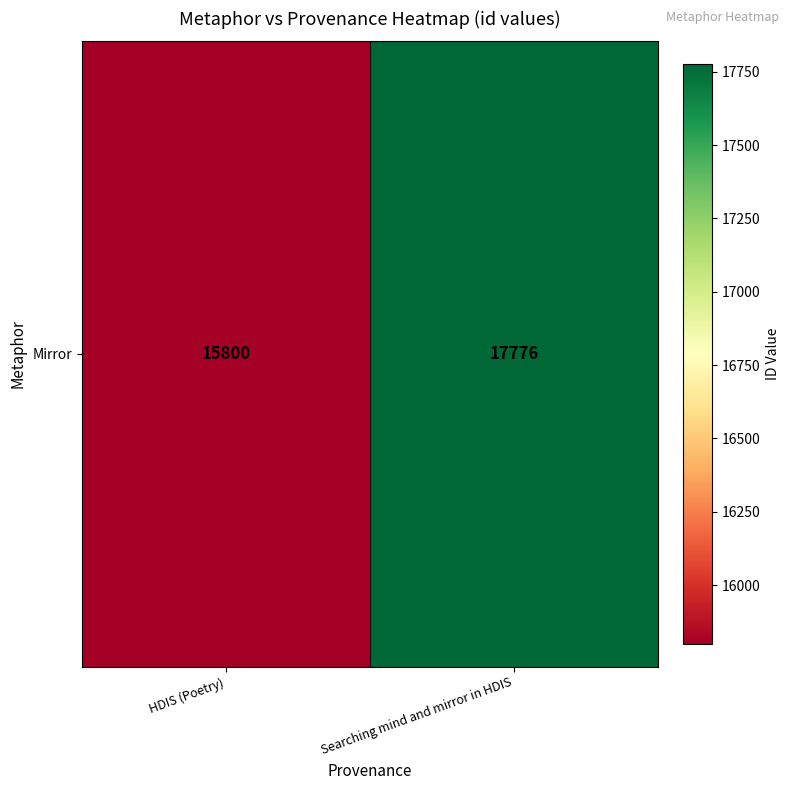

Reading left to right, extract all data points from this chart.

15800	17776